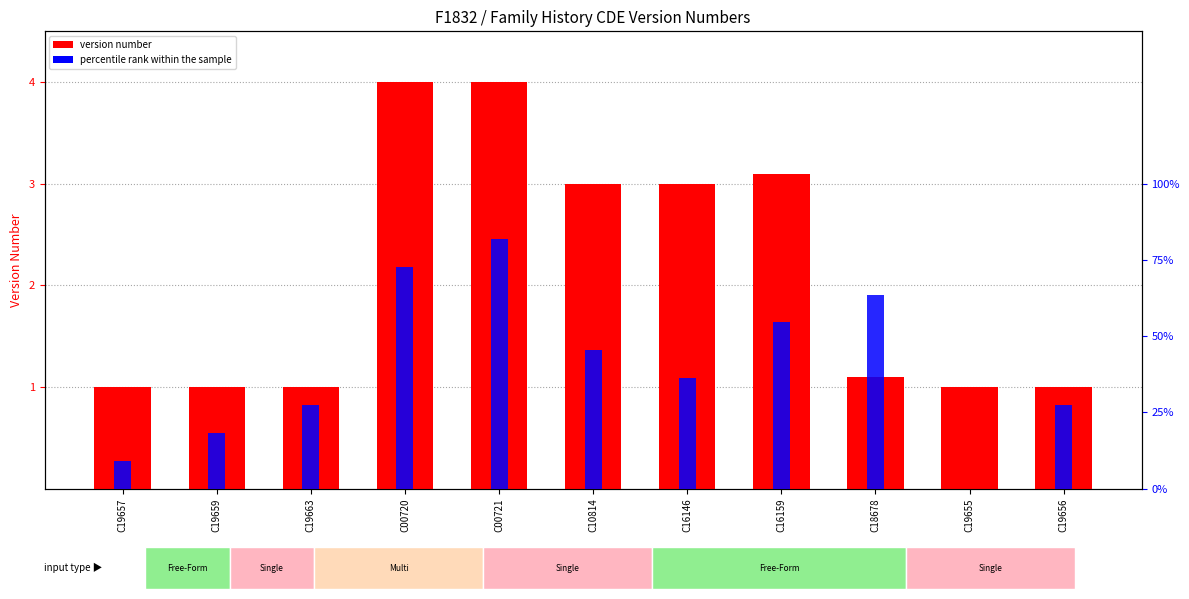

What position from the left is C10814?

6